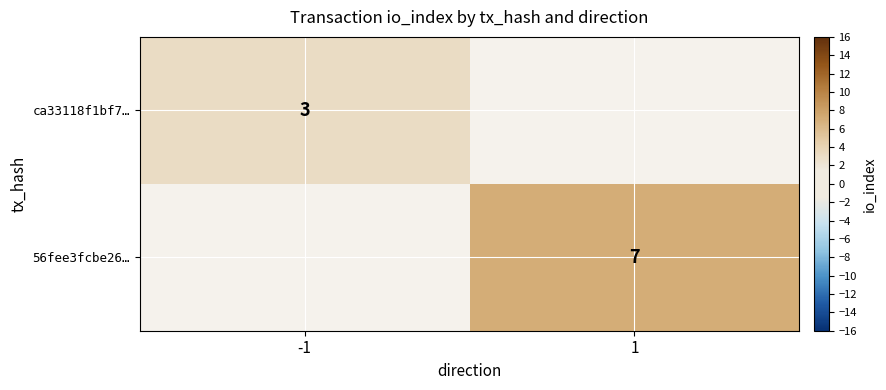

Is it true that ca33118f1bf7… equals 5 at -1?

False